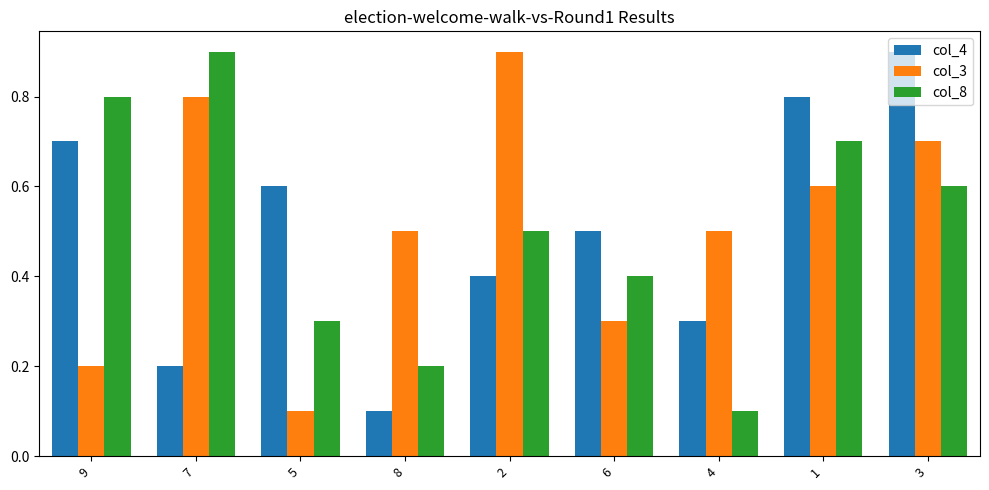

What is the minimum value for col_4?

0.1